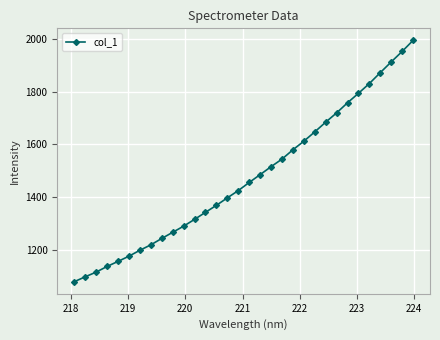

What is the minimum value shown in the chart?

1081.0